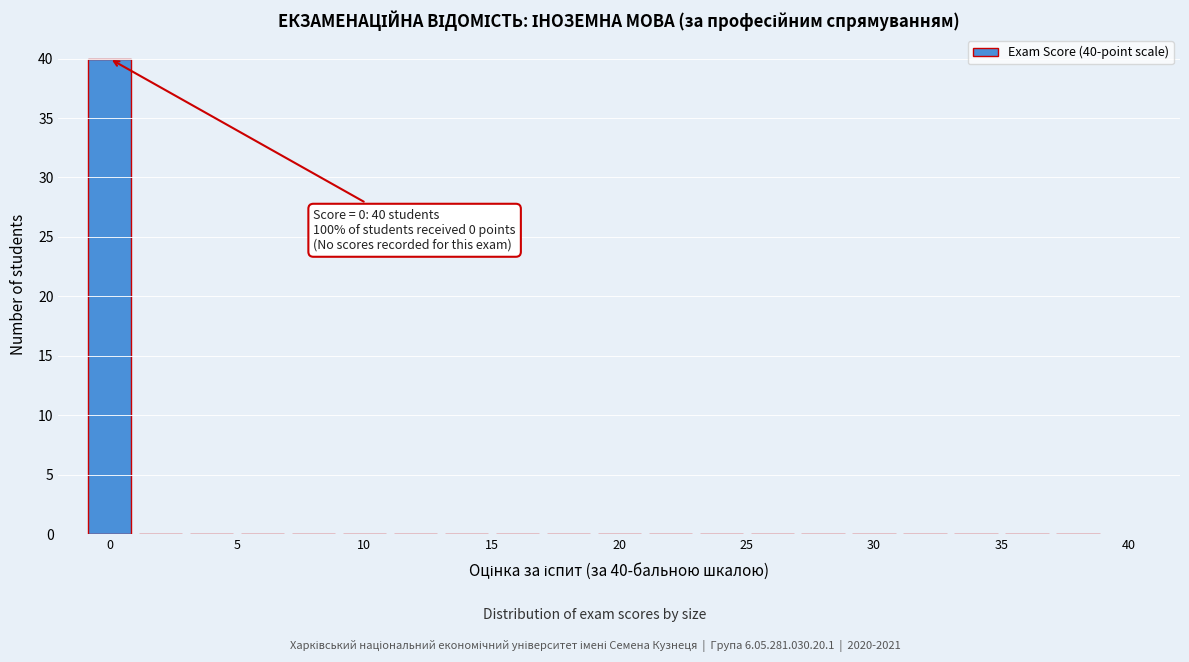

Over which range of the x-axis is the bar tallest?

-1 to 1